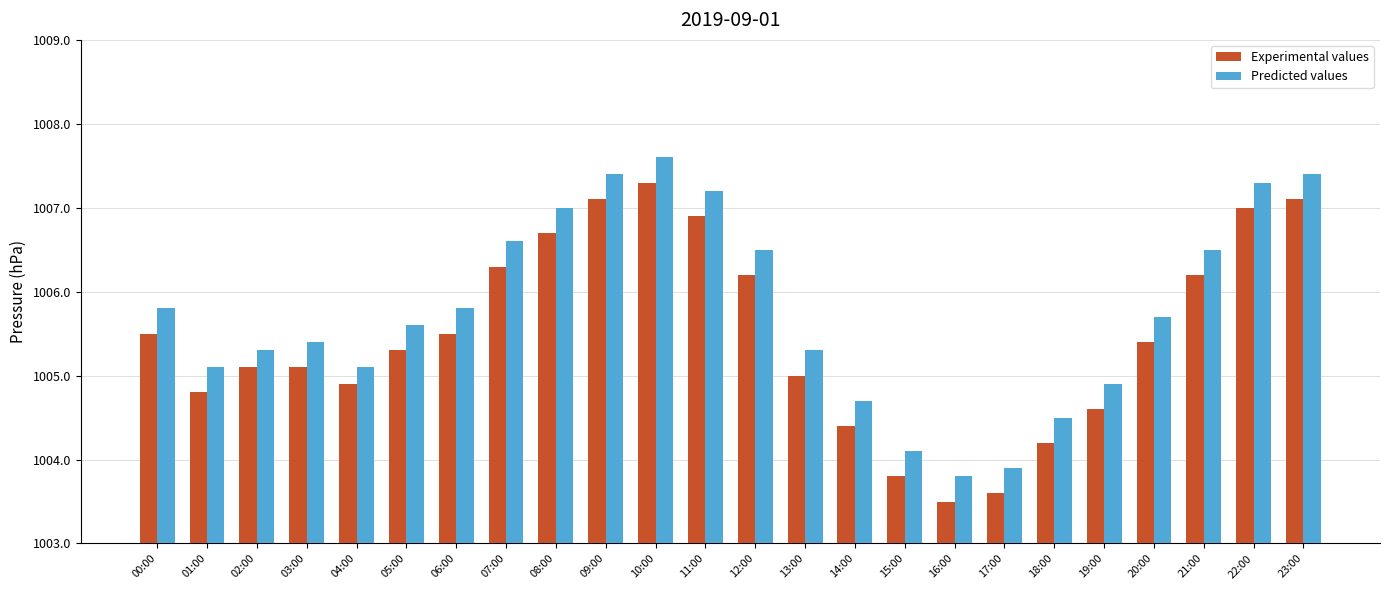

What are all the series names shown in the legend?

Experimental values, Predicted values